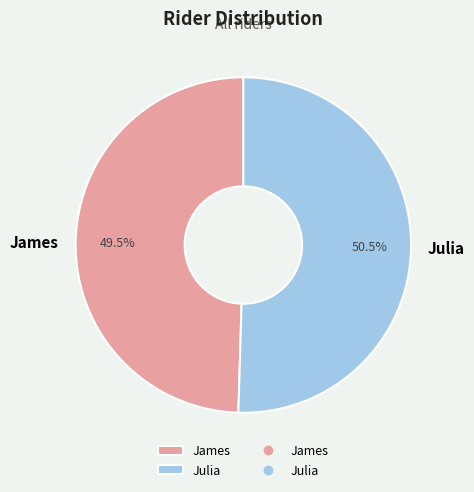

Which has a higher value, Julia or James?

Julia